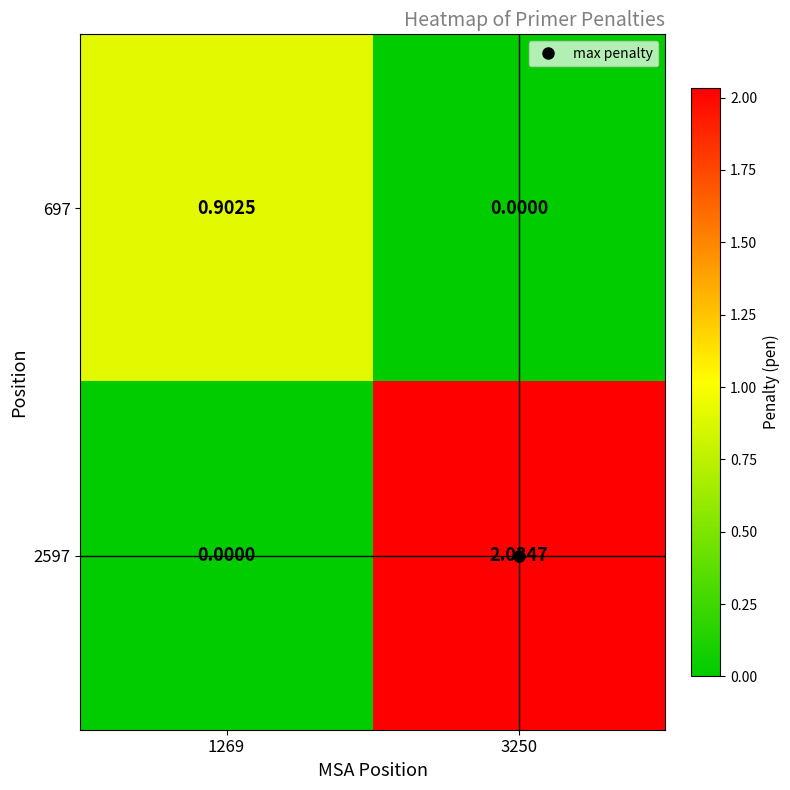

Is the value of 2597 at 3250 greater than the value of 697 at 3250?

Yes